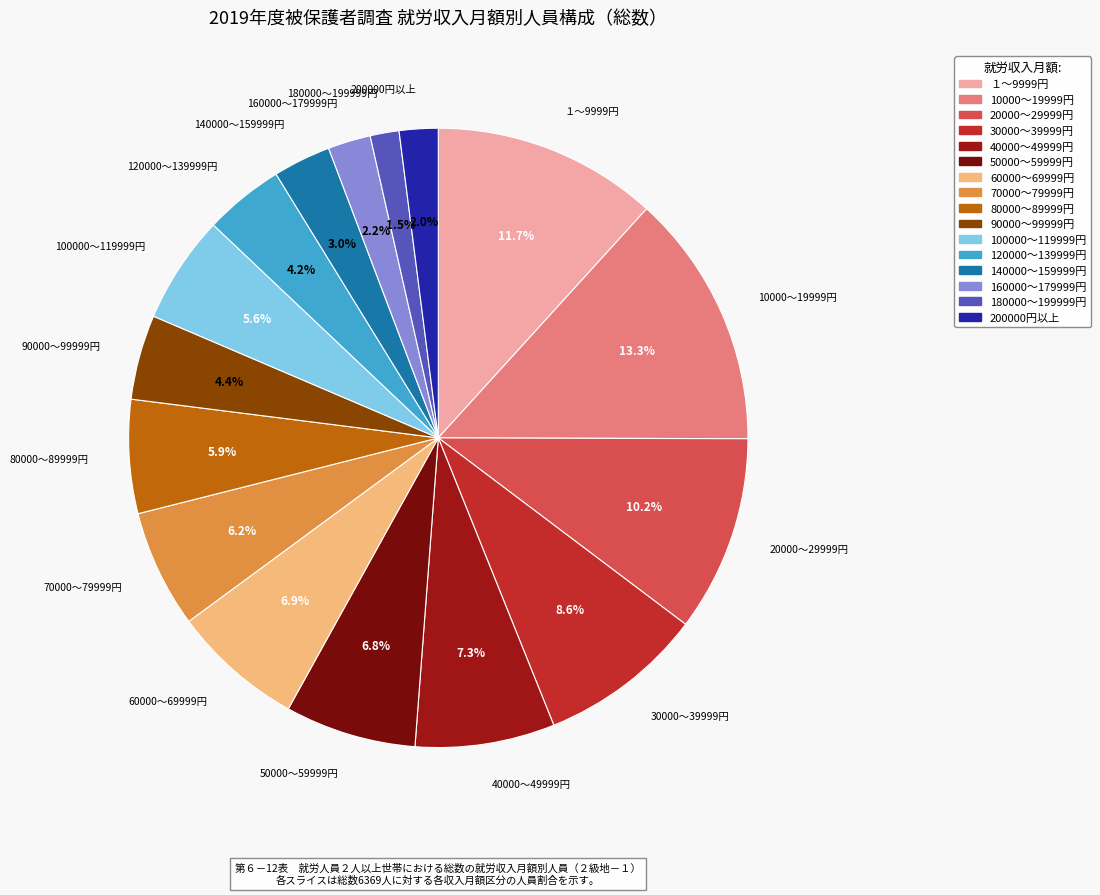

Is 70000～79999円 the majority of the pie?

No